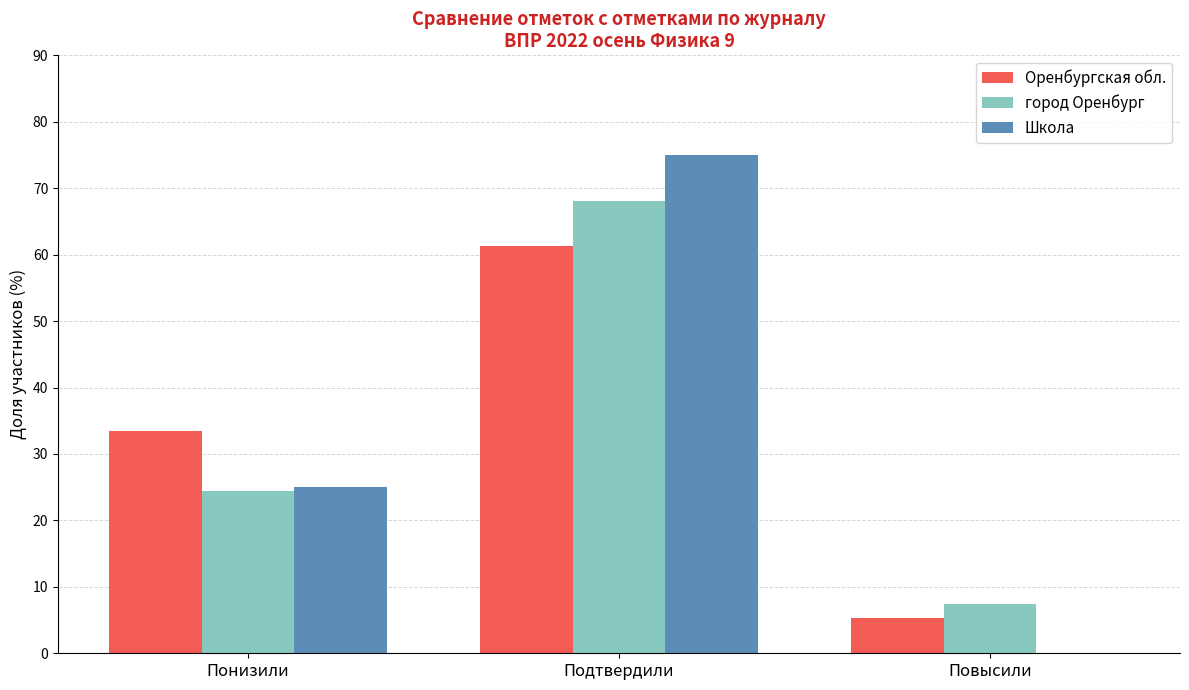

At which label is город Оренбург closest to 37?

Понизили